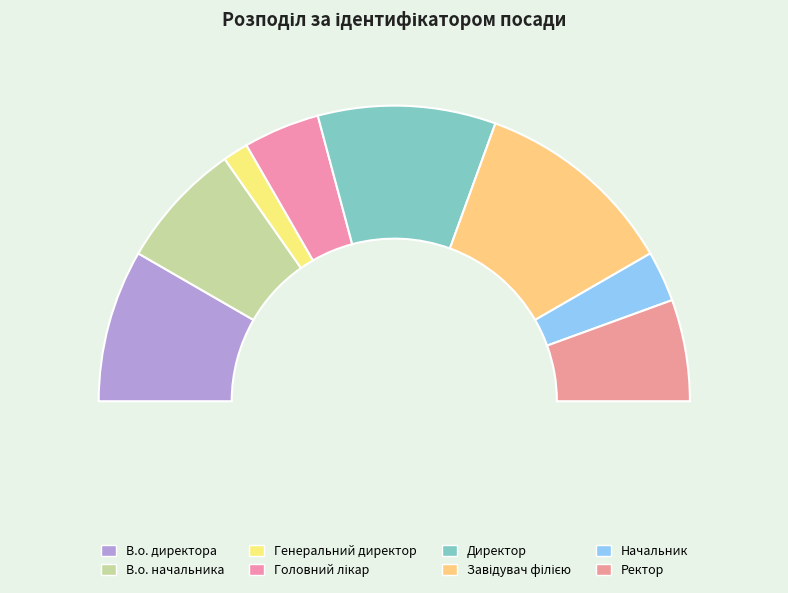

To the nearest percent, what is the combined percentage of Завідувач філією and Ректор?

33%